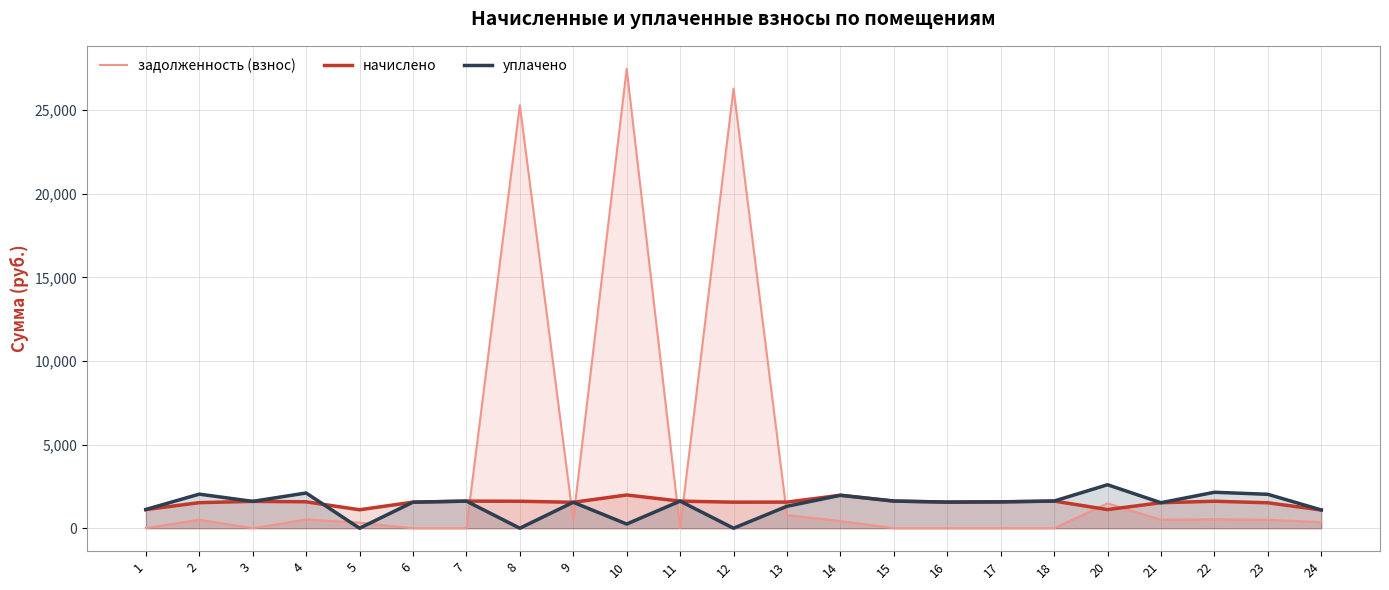

Is the value of уплачено at 2 greater than the value of начислено at 24?

Yes